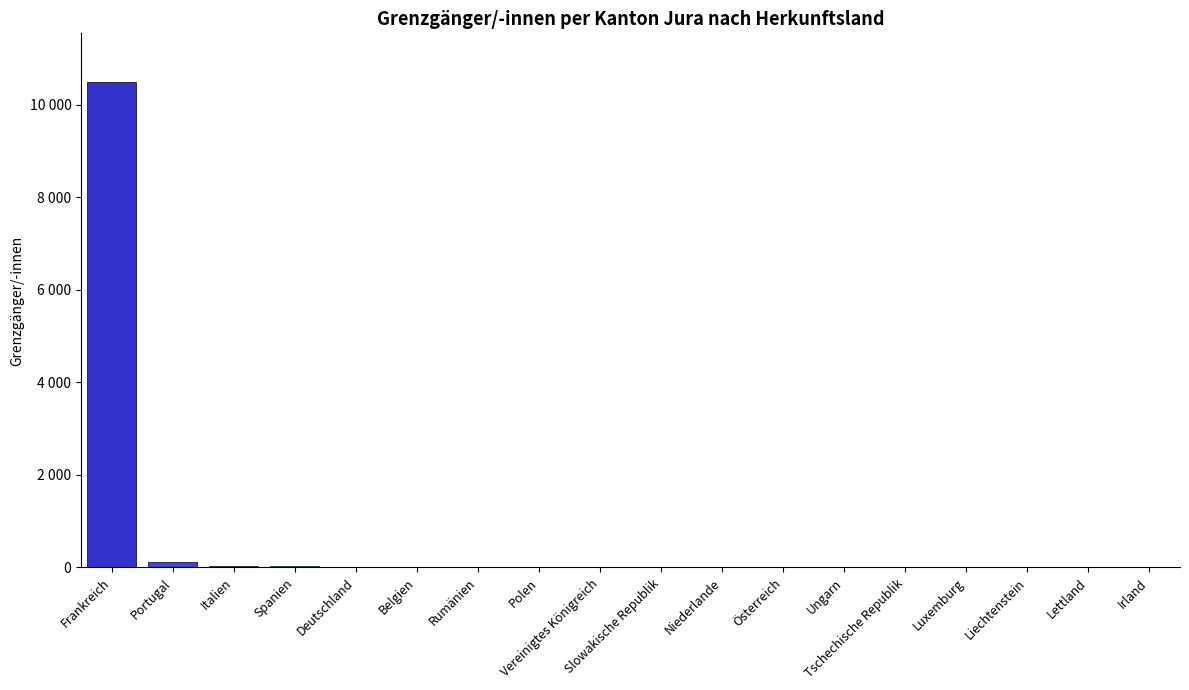

At which label does the data first exceed 2?

Frankreich